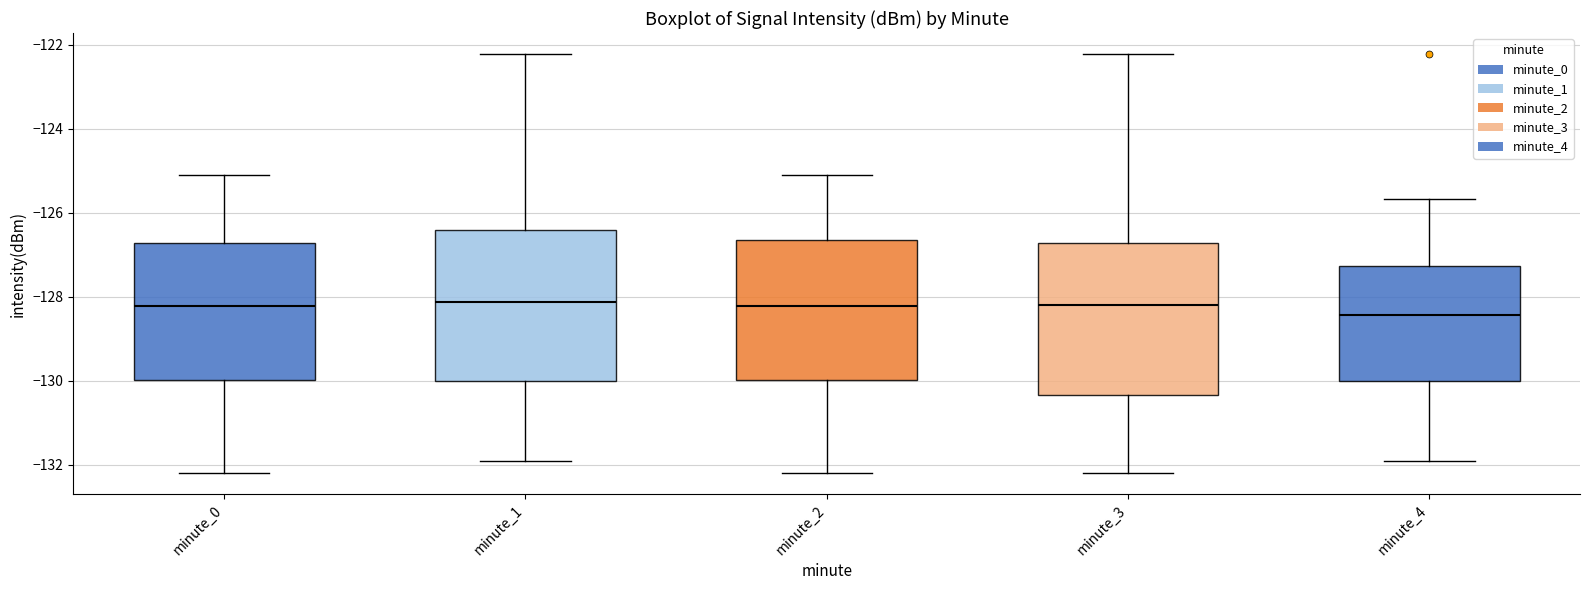

Where does the upper whisker of the box for minute_3 end on the y-axis? The values are not printed on the chart, so give them approximately, as read against the axis.

-122.2